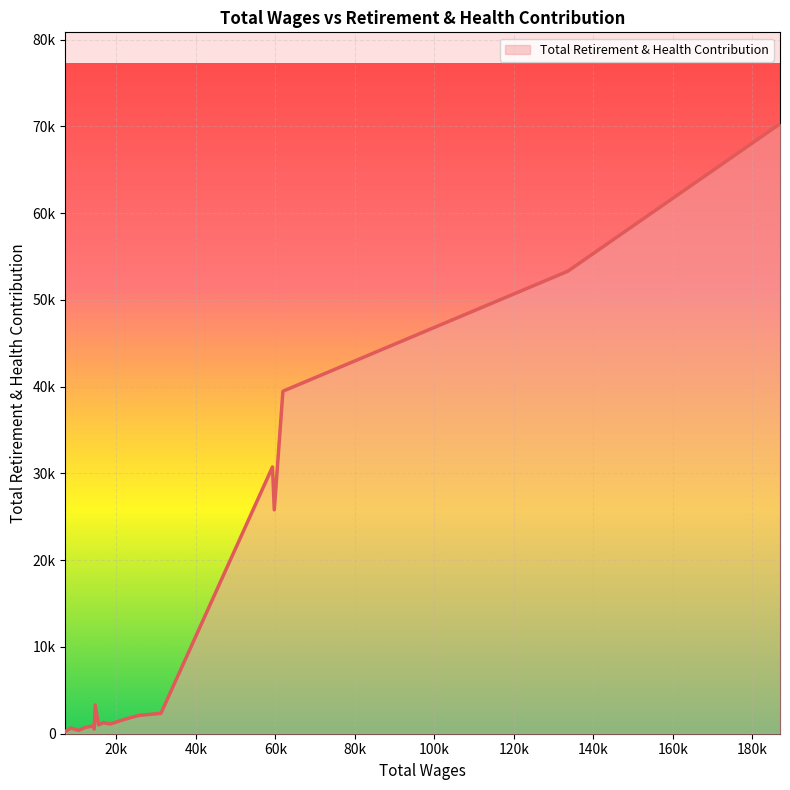

Does the chart display data point markers on the line(s)?

No